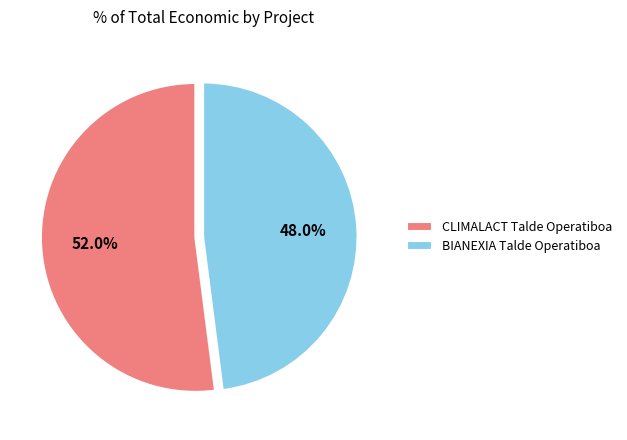

To the nearest percent, what portion does BIANEXIA Talde Operatiboa represent?

48%